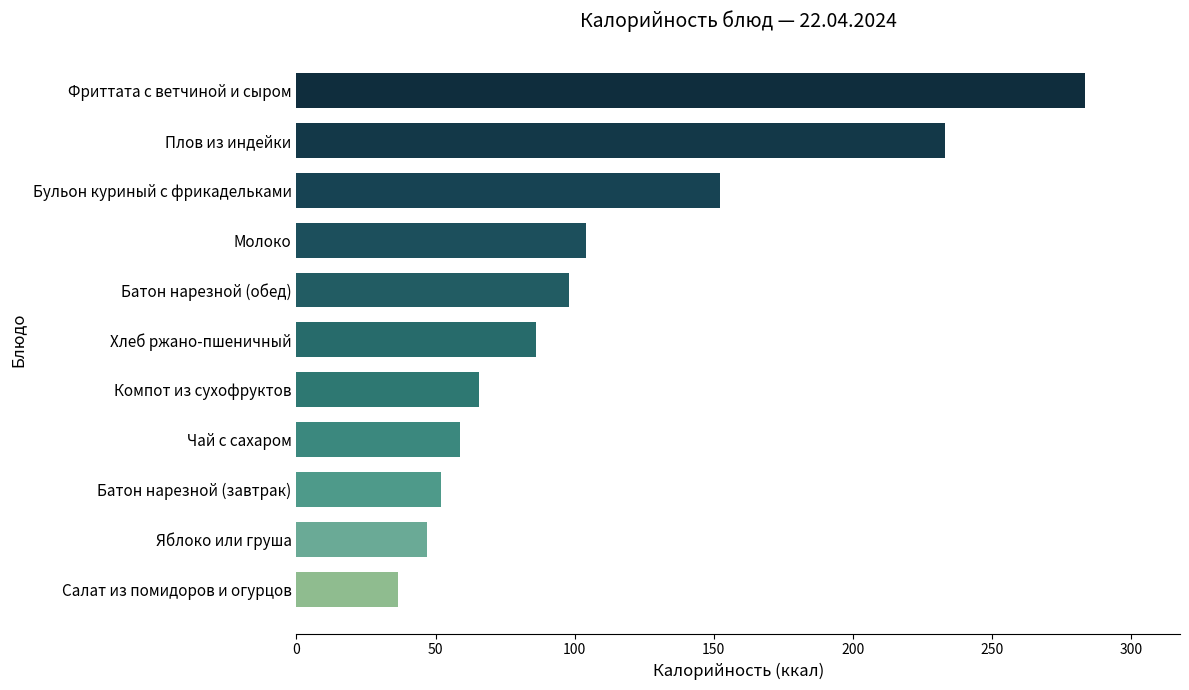

What is the approximate value at Батон нарезной (завтрак)?

51.9